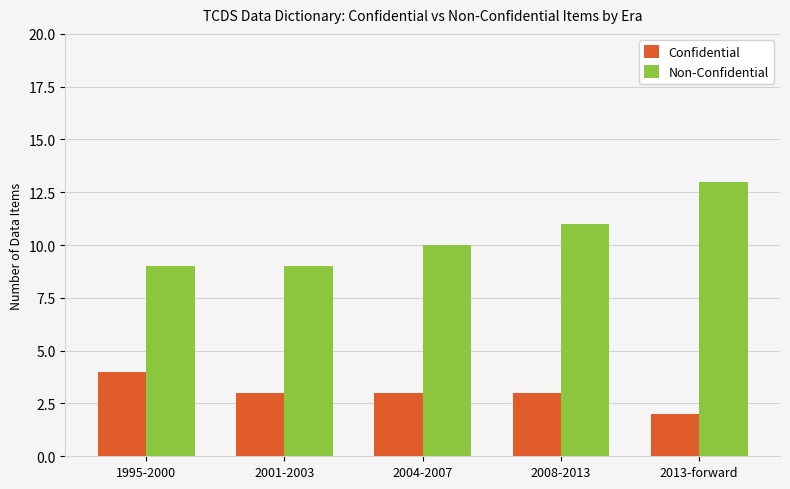

What is the sum of all Confidential values?

15